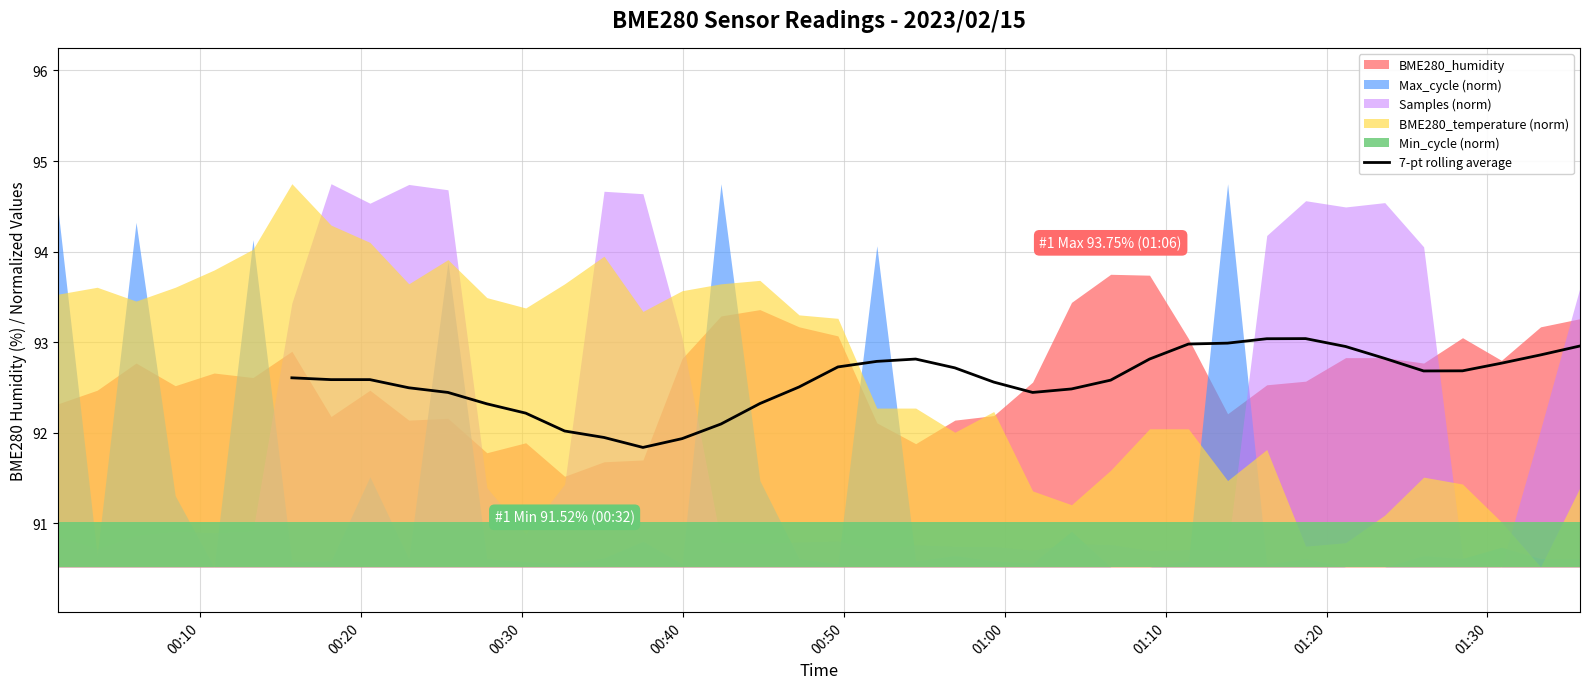

At which label does the data first exceed 92?

00:10